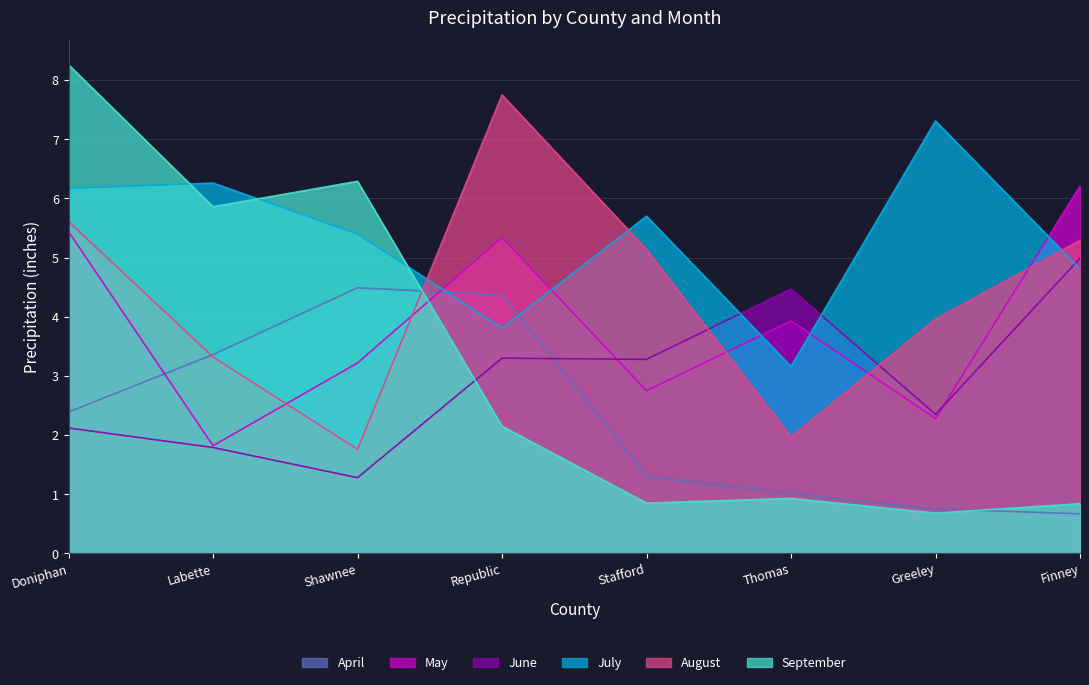

Between Greeley and Doniphan, which is larger?

Doniphan